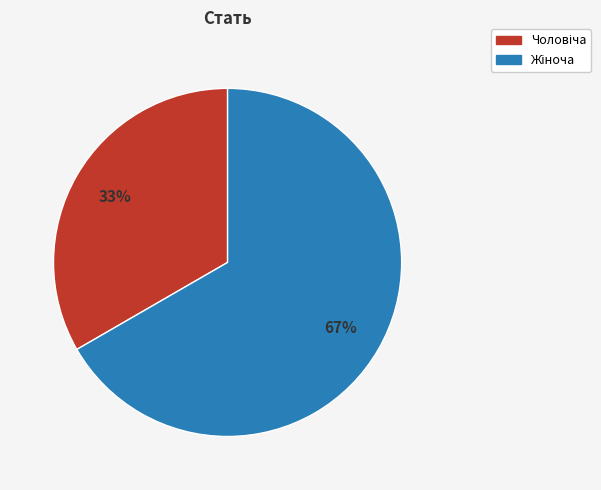

Is there any slice that represents more than half of the pie?

Yes